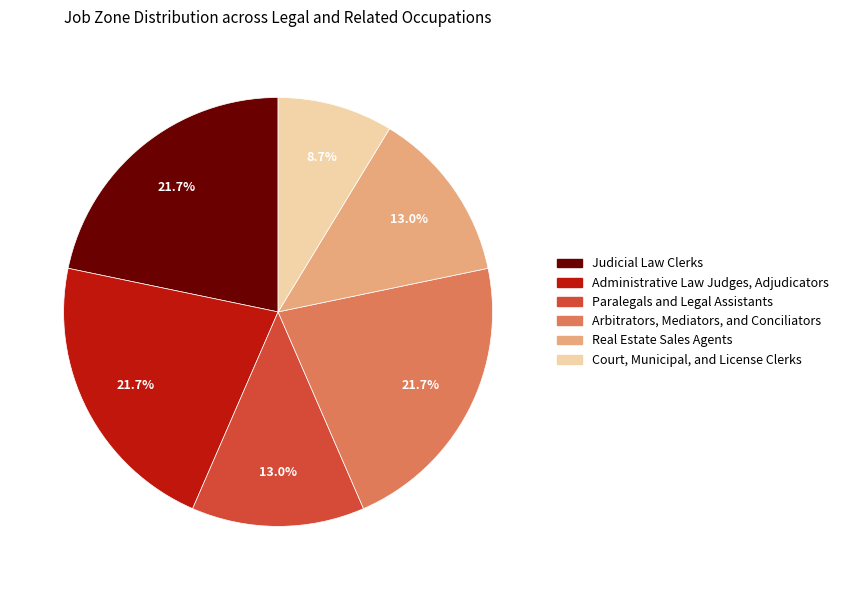

Do Court, Municipal, and License Clerks and Administrative Law Judges, Adjudicators together represent more than half of the pie?

No